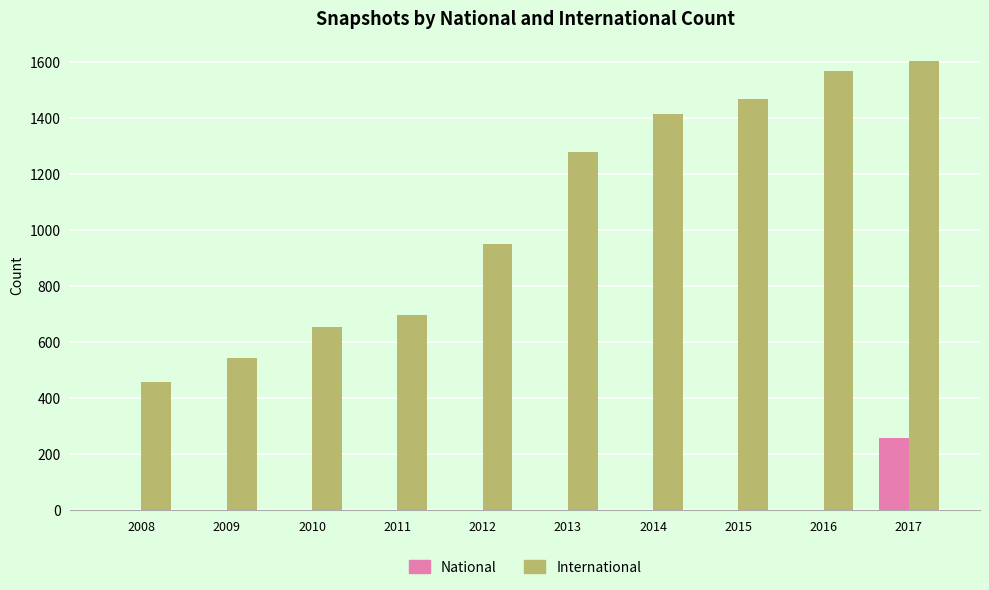

What is the total value across all series at 2010?

655